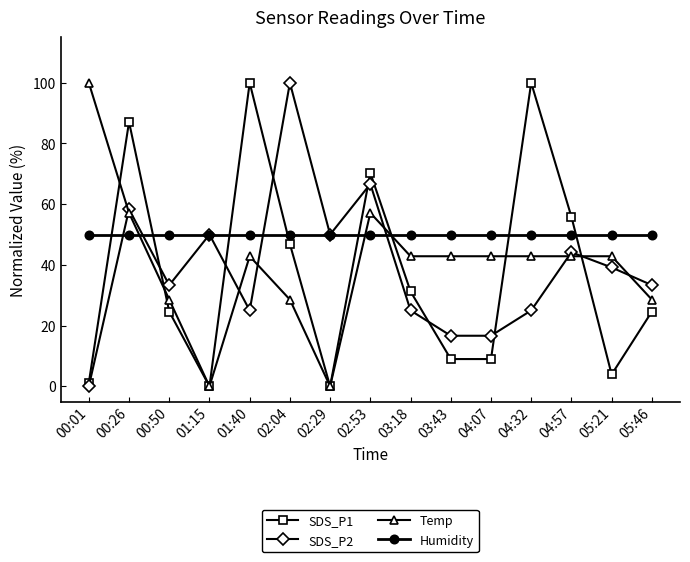

What is the difference between the highest and lowest values at 05:46?

25.4